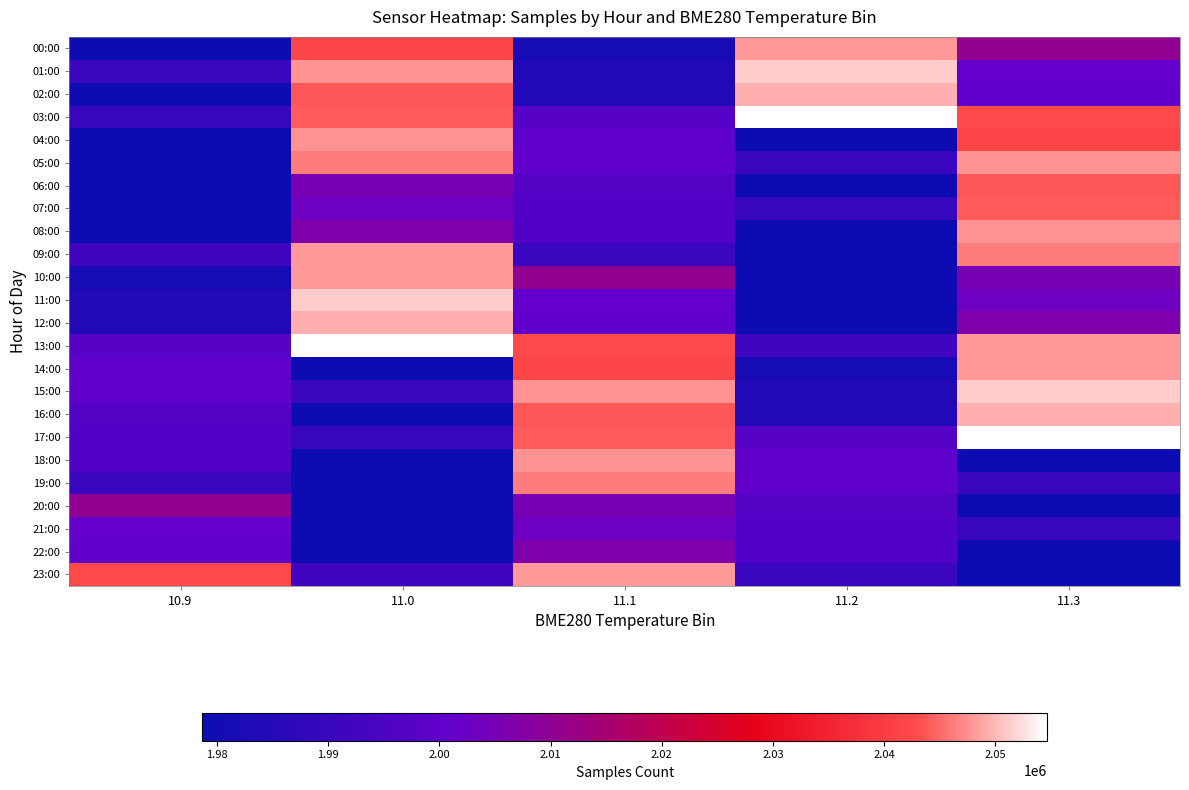

Reading left to right, what are all the values shown in this chart?

00:00: 10.9=1979021	11.0=2041698	11.1=1981138	11.2=2048015	11.3=2010172
01:00: 10.9=1990634	11.0=2047699	11.1=1984166	11.2=2051398	11.3=2000831
02:00: 10.9=1979227	11.0=2043940	11.1=1984316	11.2=2049384	11.3=2000597
03:00: 10.9=1989802	11.0=2044165	11.1=1997869	11.2=2054664	11.3=2042686
04:00: 10.9=1978916	11.0=2047665	11.1=2000040	11.2=1979021	11.3=2041698
05:00: 10.9=1979091	11.0=2046135	11.1=2000404	11.2=1990634	11.3=2047699
06:00: 10.9=1978674	11.0=2005373	11.1=1997306	11.2=1979227	11.3=2043940
07:00: 10.9=1979121	11.0=2003303	11.1=1996684	11.2=1989802	11.3=2044165
08:00: 10.9=1979098	11.0=2006513	11.1=1996444	11.2=1978916	11.3=2047665
09:00: 10.9=1991872	11.0=2048006	11.1=1990405	11.2=1979091	11.3=2046135
10:00: 10.9=1981138	11.0=2048015	11.1=2010172	11.2=1978674	11.3=2005373
11:00: 10.9=1984166	11.0=2051398	11.1=2000831	11.2=1979121	11.3=2003303
12:00: 10.9=1984316	11.0=2049384	11.1=2000597	11.2=1979098	11.3=2006513
13:00: 10.9=1997869	11.0=2054664	11.1=2042686	11.2=1991872	11.3=2048006
14:00: 10.9=2000040	11.0=1979021	11.1=2041698	11.2=1981138	11.3=2048015
15:00: 10.9=2000404	11.0=1990634	11.1=2047699	11.2=1984166	11.3=2051398
16:00: 10.9=1997306	11.0=1979227	11.1=2043940	11.2=1984316	11.3=2049384
17:00: 10.9=1996684	11.0=1989802	11.1=2044165	11.2=1997869	11.3=2054664
18:00: 10.9=1996444	11.0=1978916	11.1=2047665	11.2=2000040	11.3=1979021
19:00: 10.9=1990405	11.0=1979091	11.1=2046135	11.2=2000404	11.3=1990634
20:00: 10.9=2010172	11.0=1978674	11.1=2005373	11.2=1997306	11.3=1979227
21:00: 10.9=2000831	11.0=1979121	11.1=2003303	11.2=1996684	11.3=1989802
22:00: 10.9=2000597	11.0=1979098	11.1=2006513	11.2=1996444	11.3=1978916
23:00: 10.9=2042686	11.0=1991872	11.1=2048006	11.2=1990405	11.3=1979091